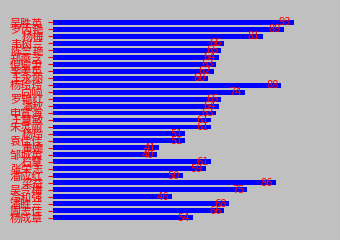

What is the maximum value shown in the chart?

93